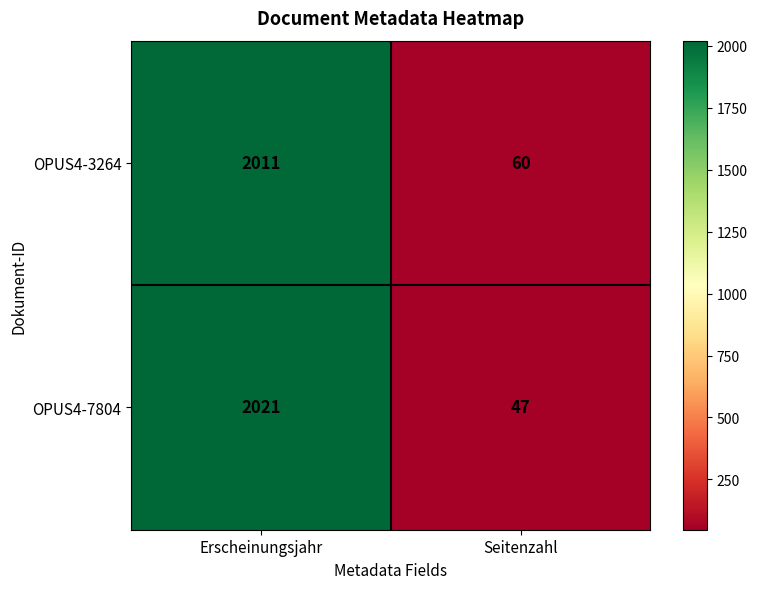

Reading left to right, list all the values displayed in this chart.

OPUS4-3264: Erscheinungsjahr=2011	Seitenzahl=60
OPUS4-7804: Erscheinungsjahr=2021	Seitenzahl=47